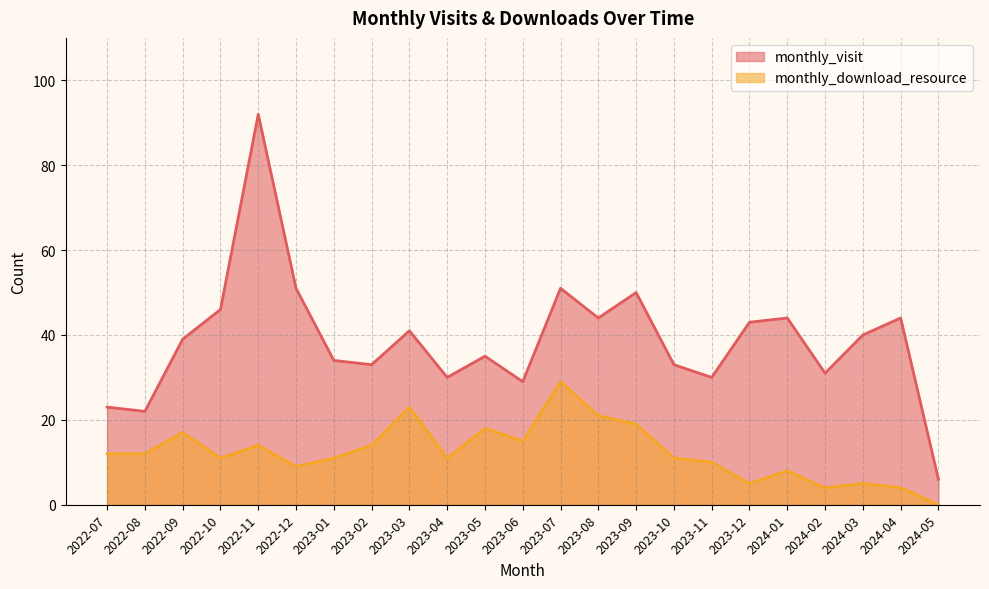

The value of monthly_visit at 2023-07 is 74. True or false?

False